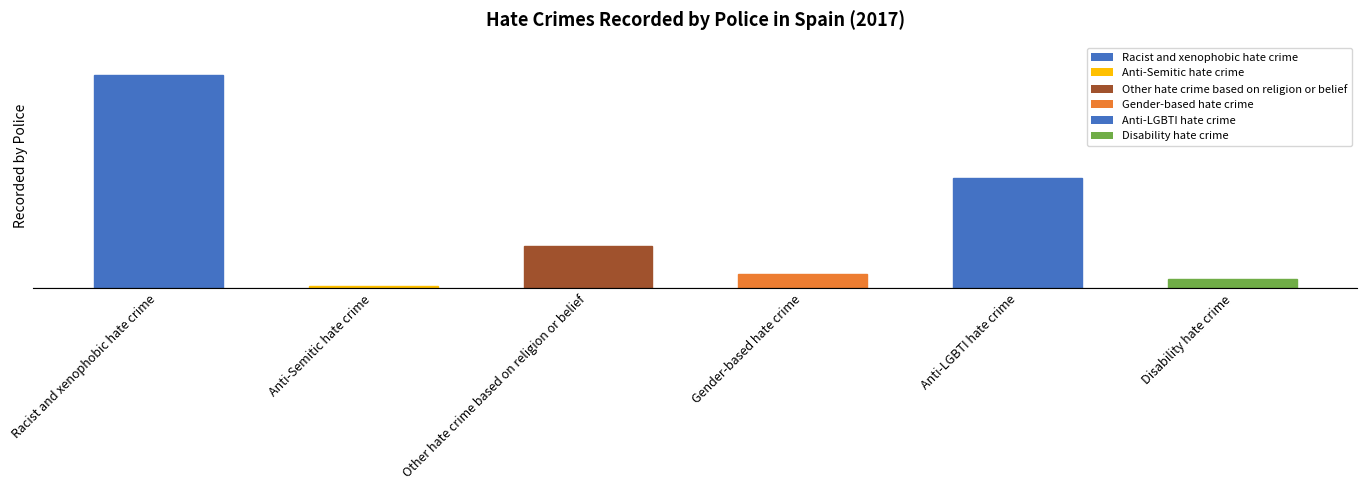

What is the label of the 3rd bar from the left?

Other hate crime based on religion or belief